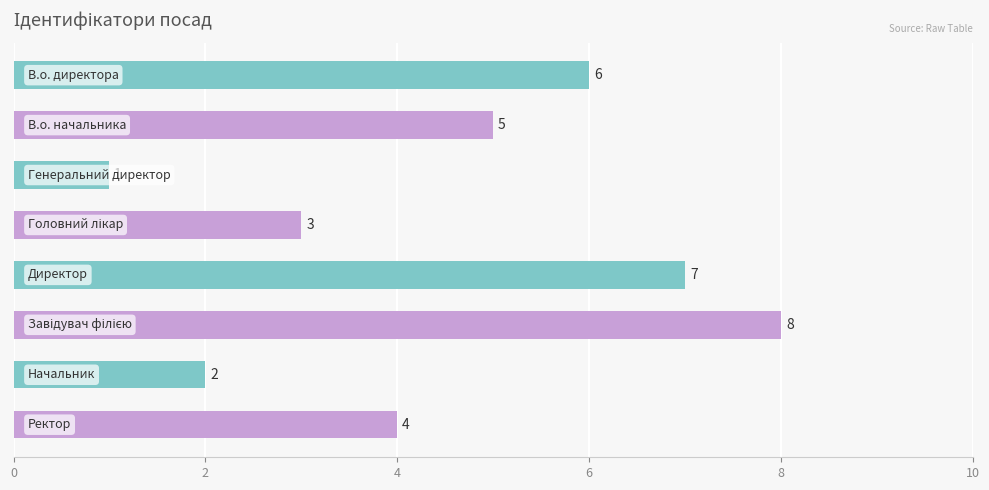

What is the maximum value shown in the chart?

8